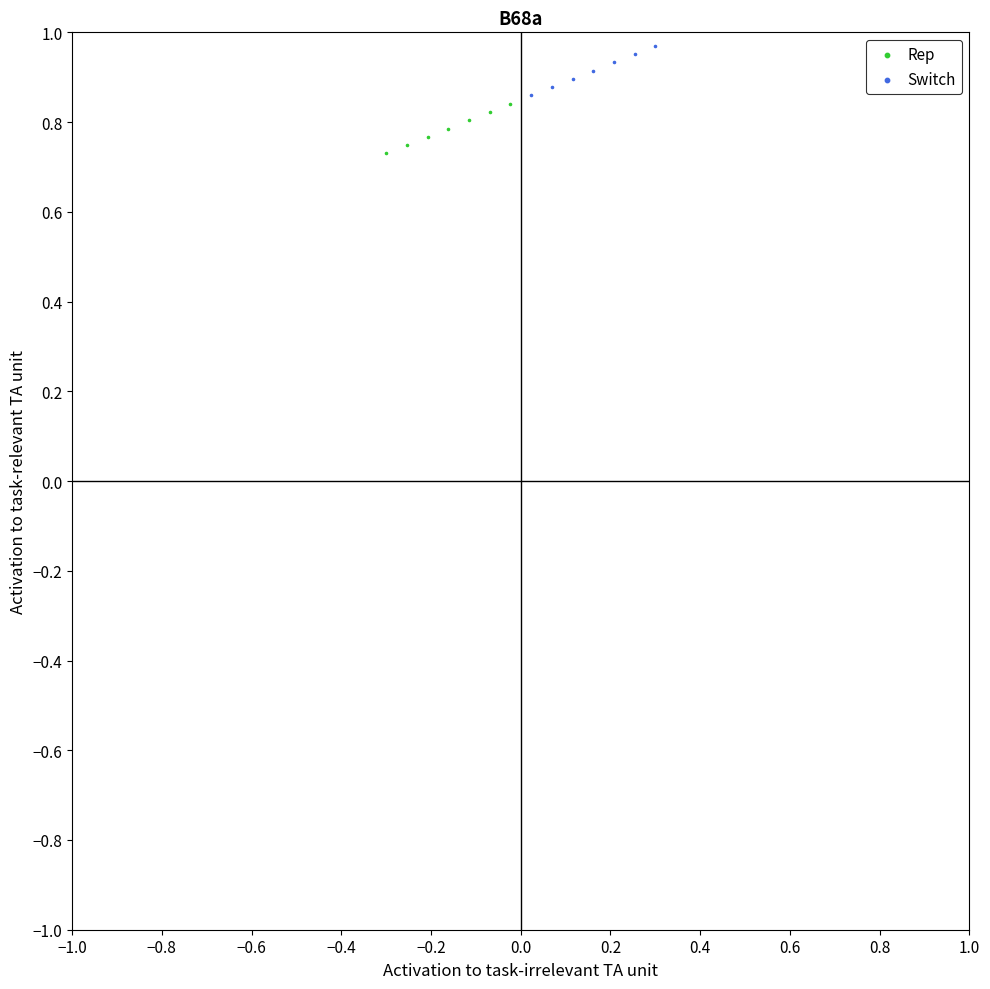

Which series contains the lowest Y value?

Rep